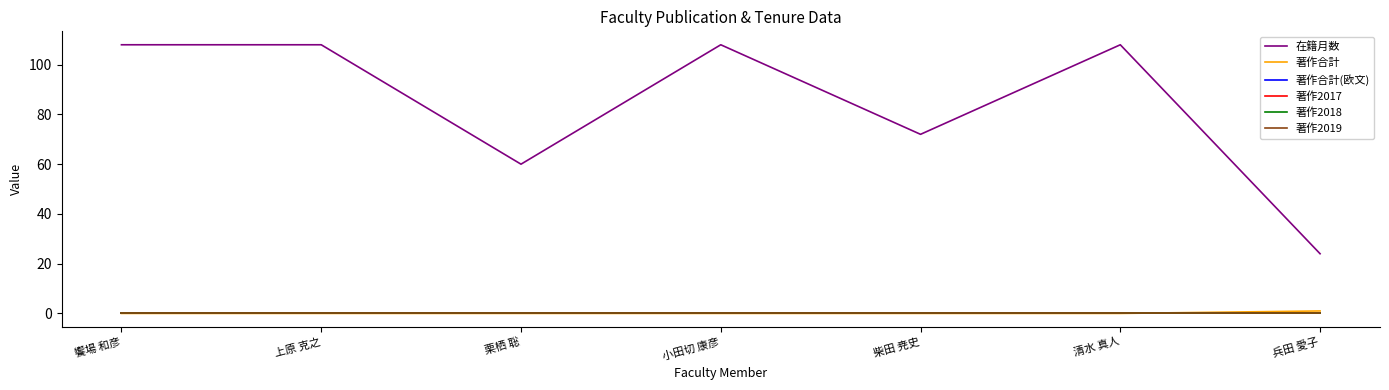

Reading left to right, what are all the values shown in this chart?

在籍月数: 108	108	60	108	72	108	24
著作合計: 0	0	0	0	0	0	1
著作合計(欧文): 0	0	0	0	0	0	0
著作2017: 0	0	0	0	0	0	0
著作2018: 0	0	0	0	0	0	0
著作2019: 0	0	0	0	0	0	0